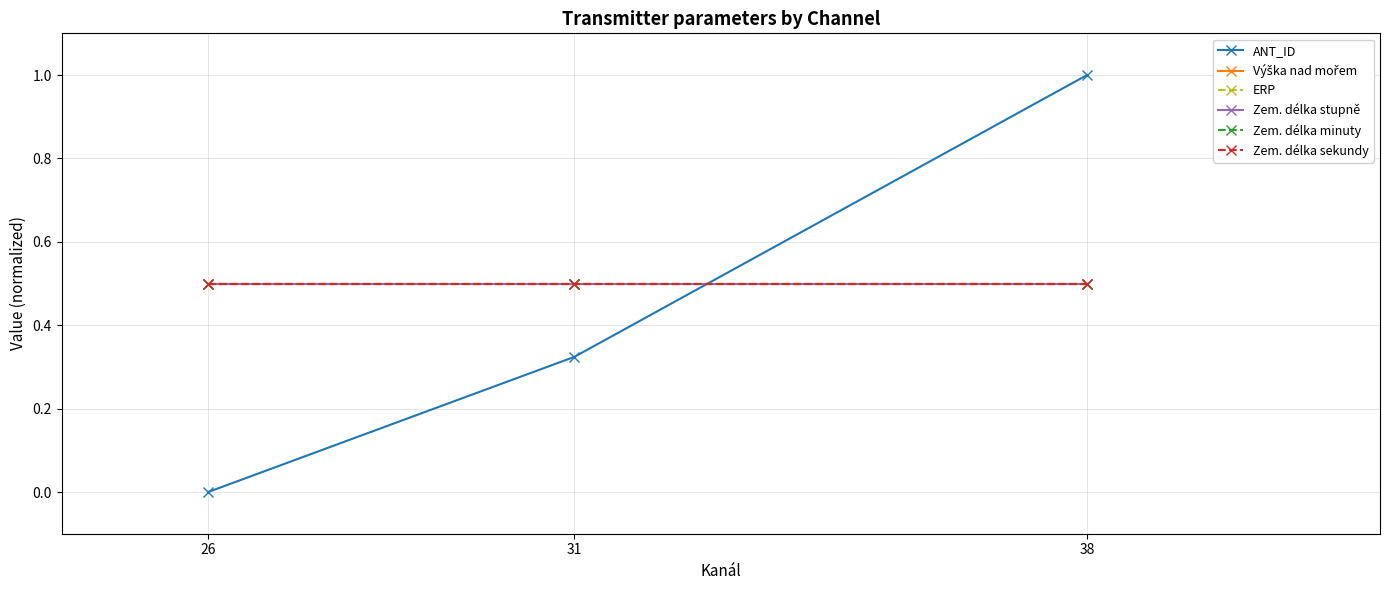

True or false: Zem. délka minuty has a value of 0.3 at 26.

False